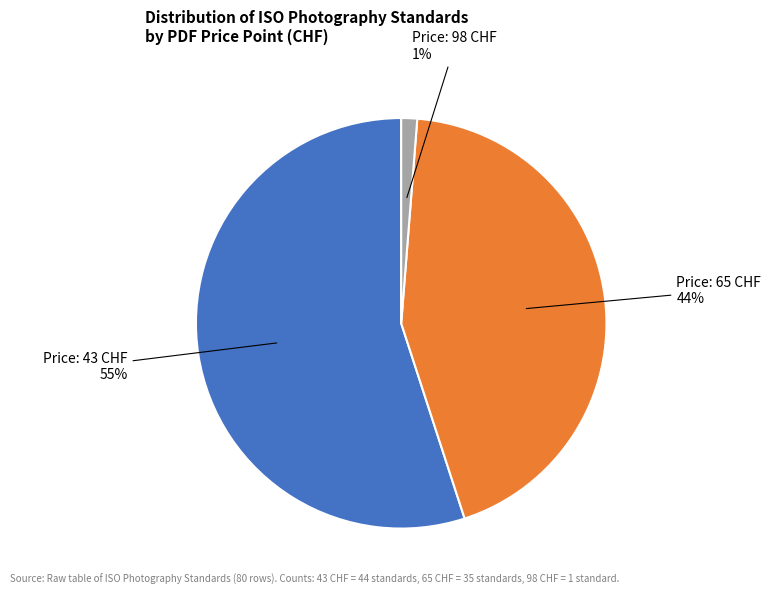

Count the number of slices in the pie.

3